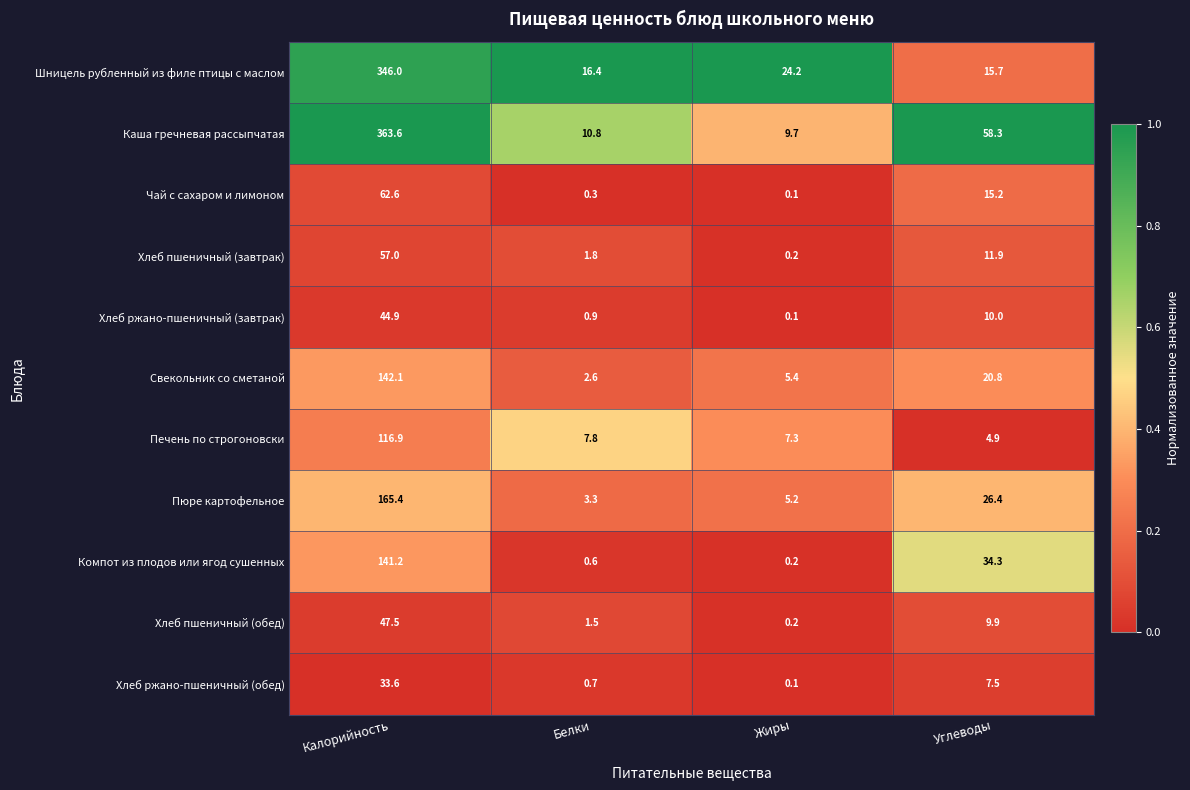

Where is Чай с сахаром и лимоном nearest to the value 31?

Углеводы